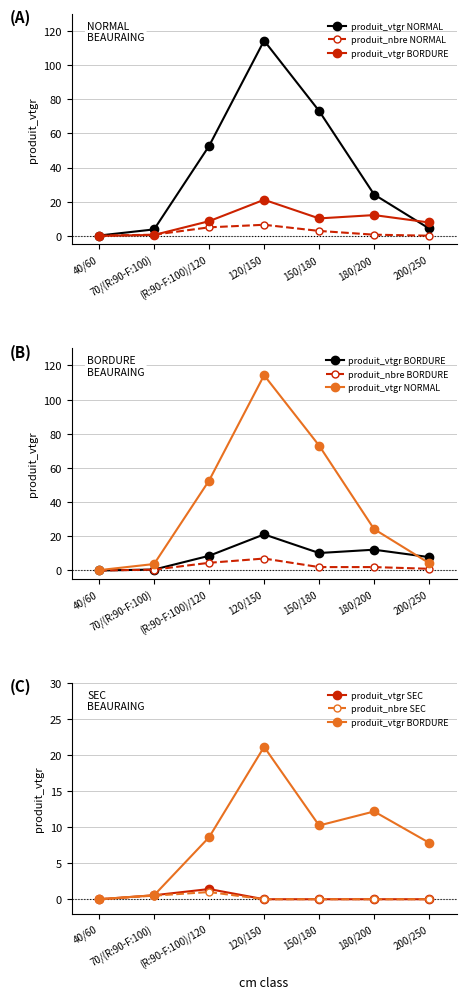

What is the sum of all produit_vtgr SEC values?

2.0